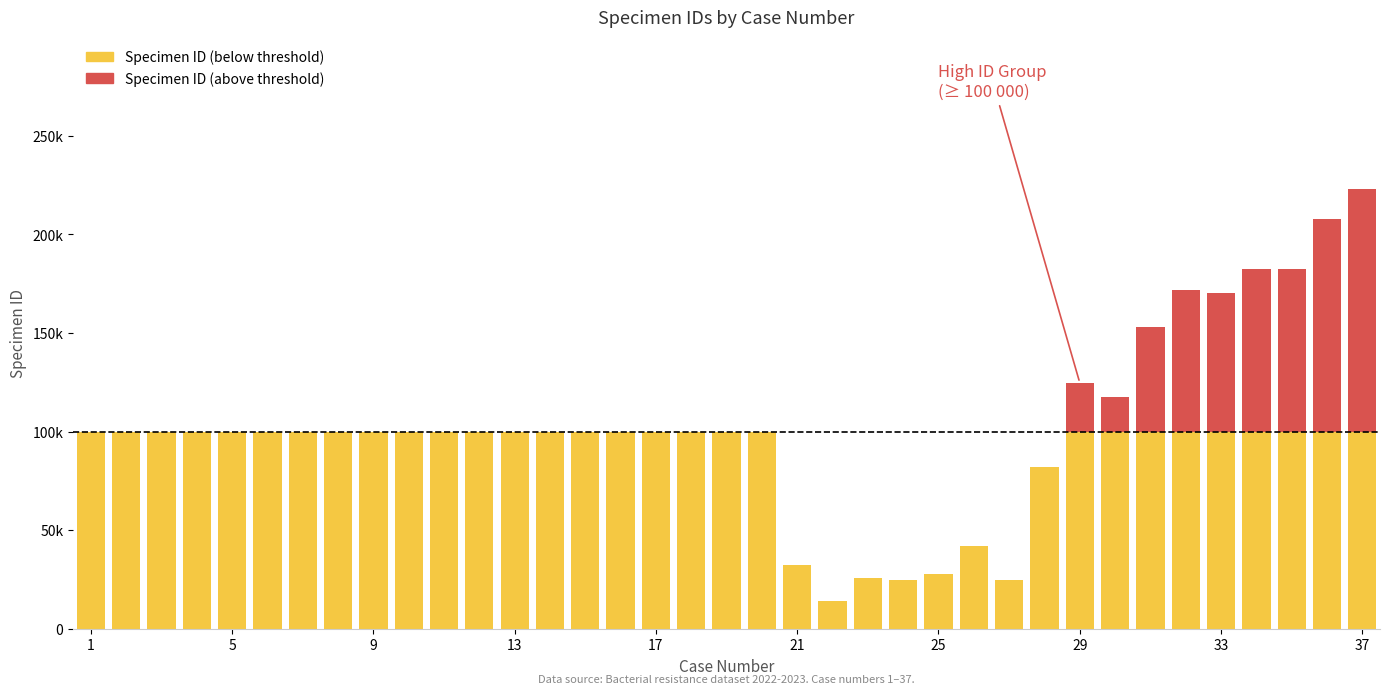

What are all the series names shown in the legend?

Specimen ID (below threshold), Specimen ID (above threshold)